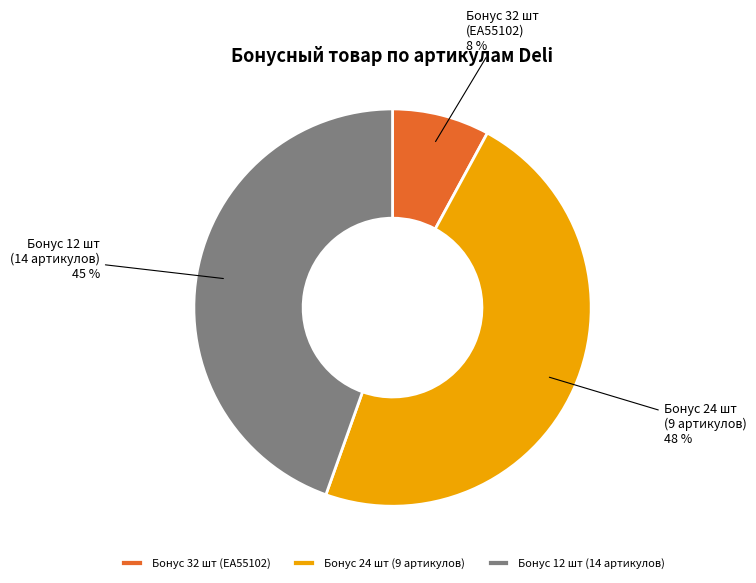

To the nearest percent, what is the difference between the largest and smallest slice percentages?

40%